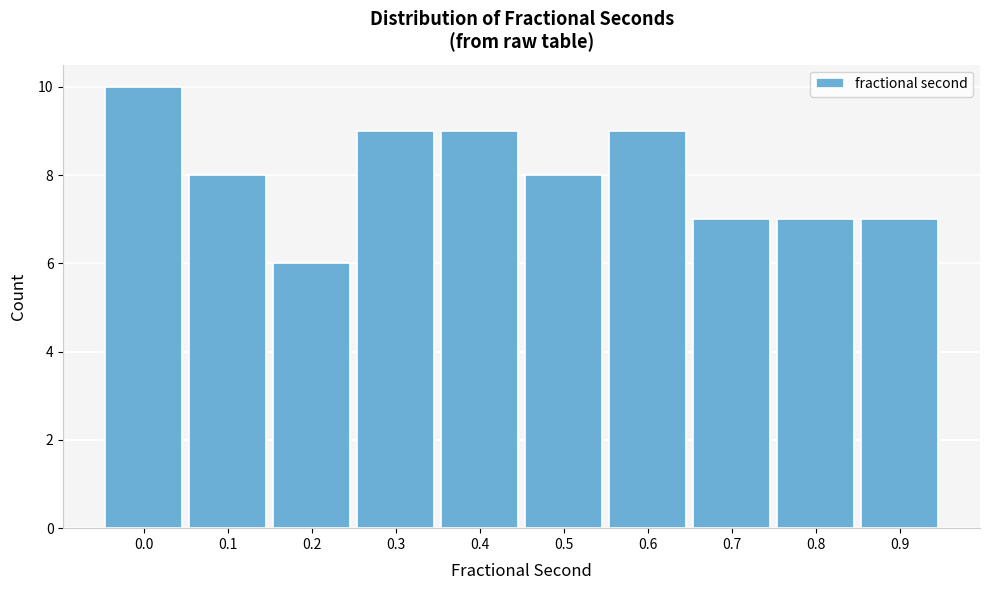

Reading left to right, transcribe all the data shown in this chart.

10	8	6	9	9	8	9	7	7	7